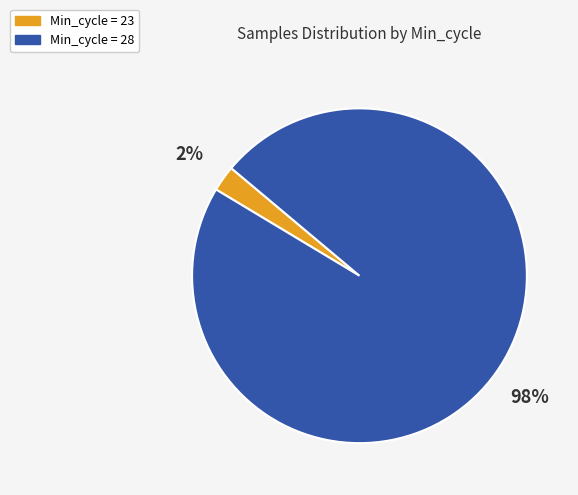

To the nearest percent, what is the average slice percentage?

50%